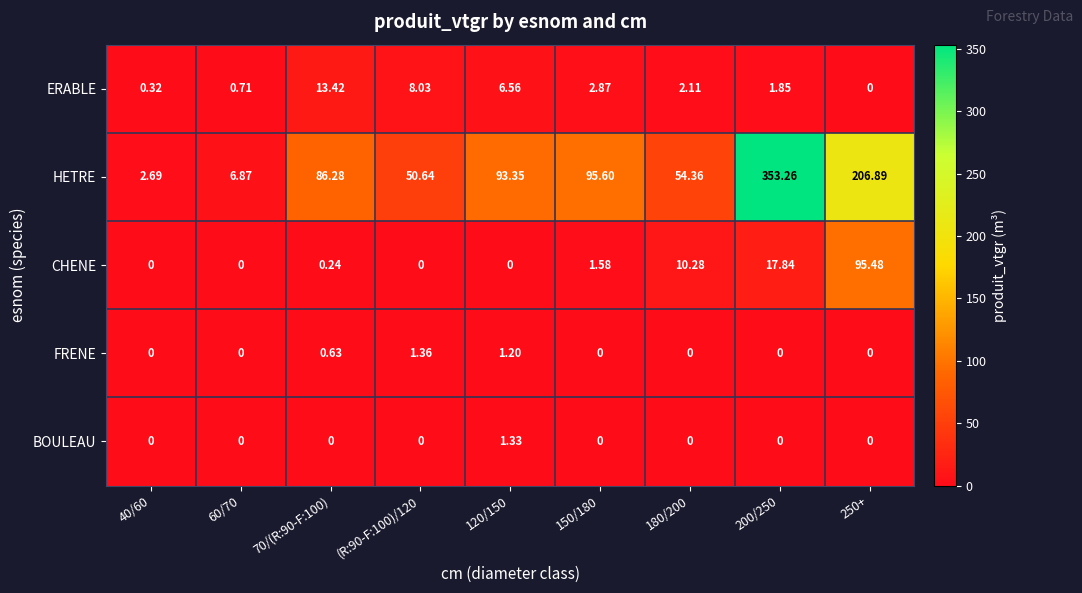

How many series are shown in this chart?

5